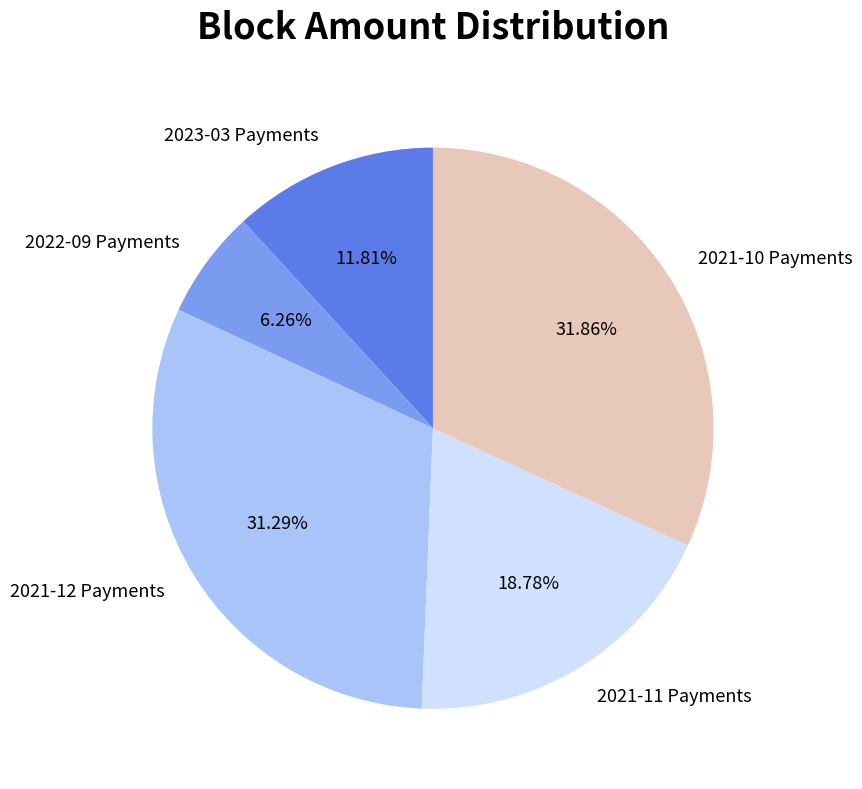

Combined, do 2021-10 Payments and 2023-03 Payments account for over 50%?

No